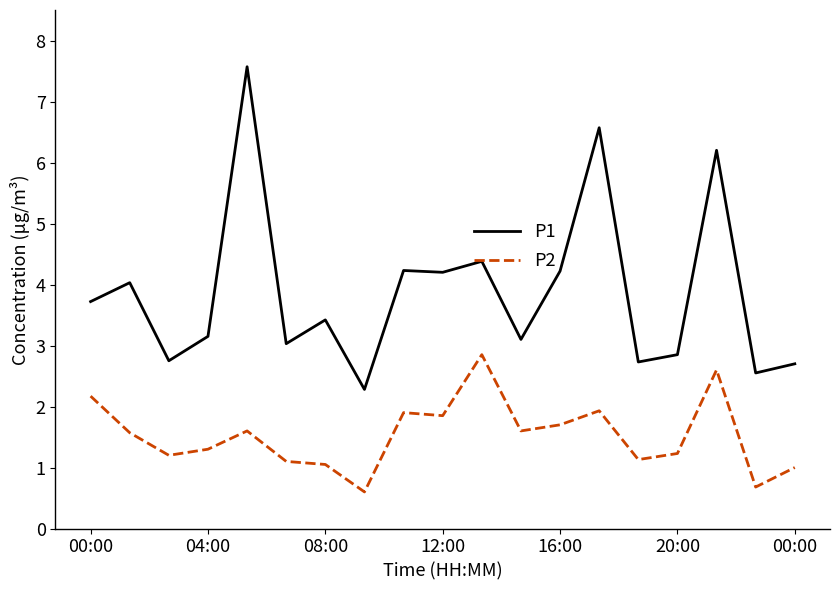

List the series in order of their peak value, highest first.

P1, P2